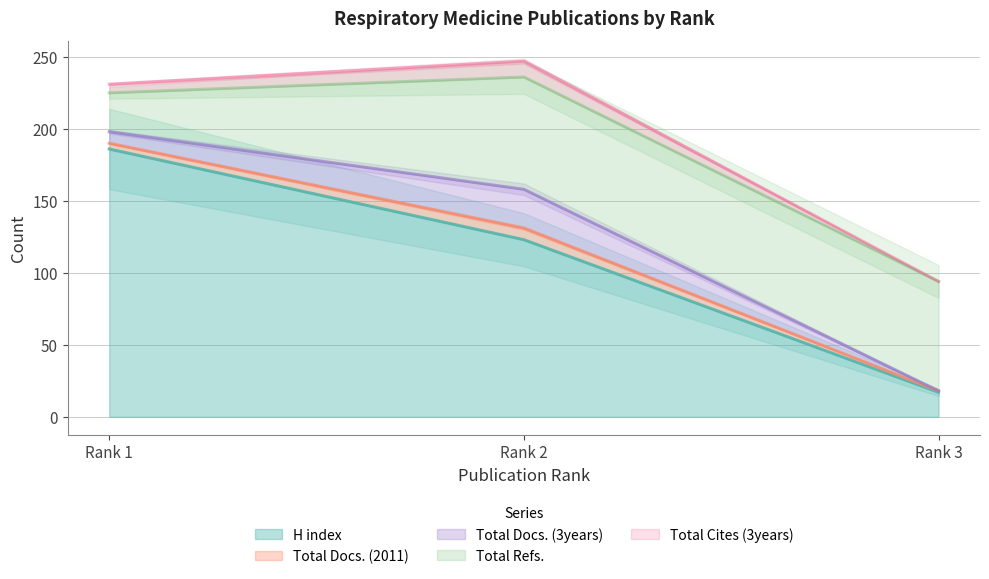

At which label is H index closest to 101?

Rank 2